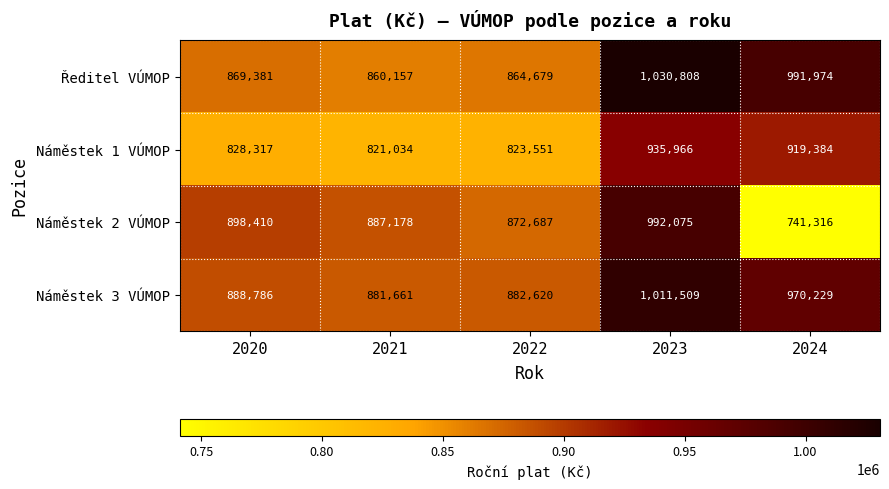

At which category is the sum across all series the highest?

2023